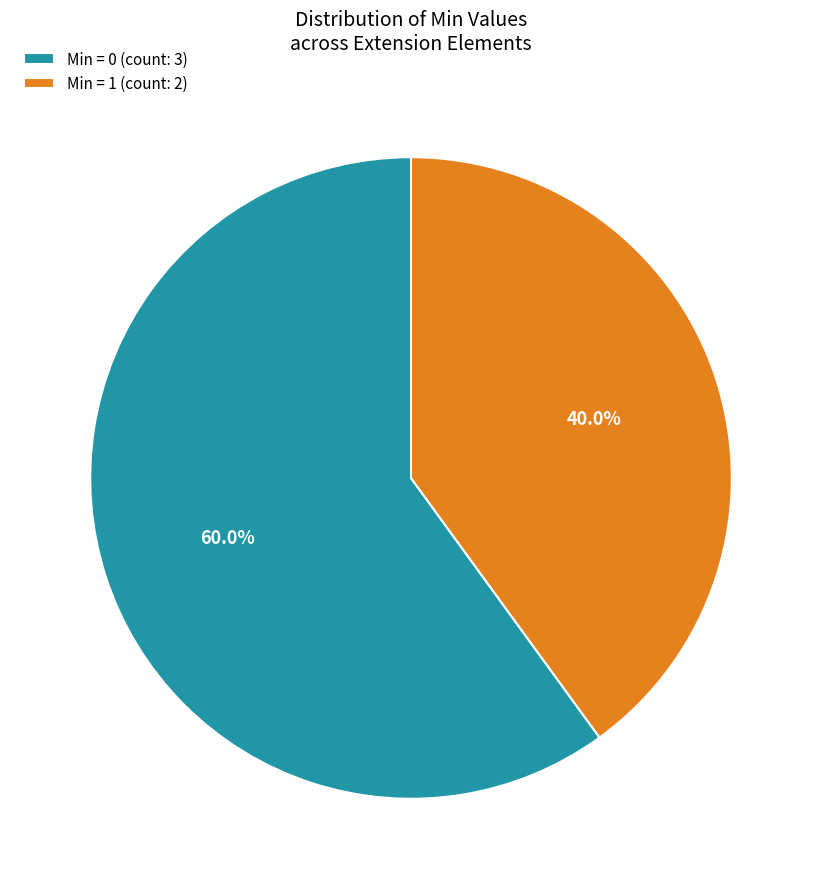

Does Min = 0 (count: 3) represent more than half of the total?

Yes